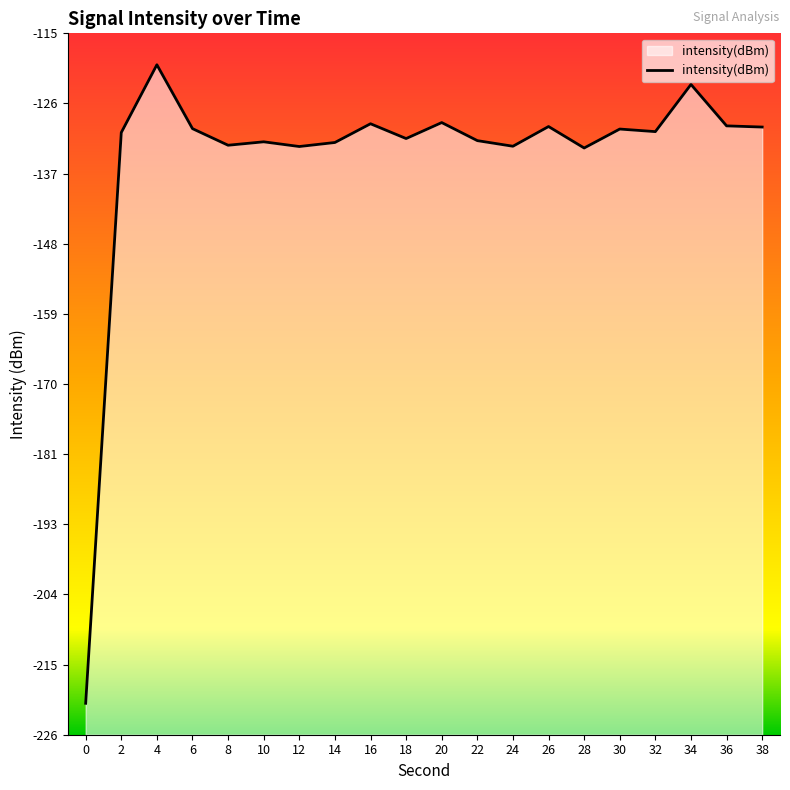

List the labels in order of value, largest first.

4, 34, 20, 16, 36, 26, 38, 6, 30, 32, 2, 18, 22, 10, 14, 8, 24, 12, 28, 0